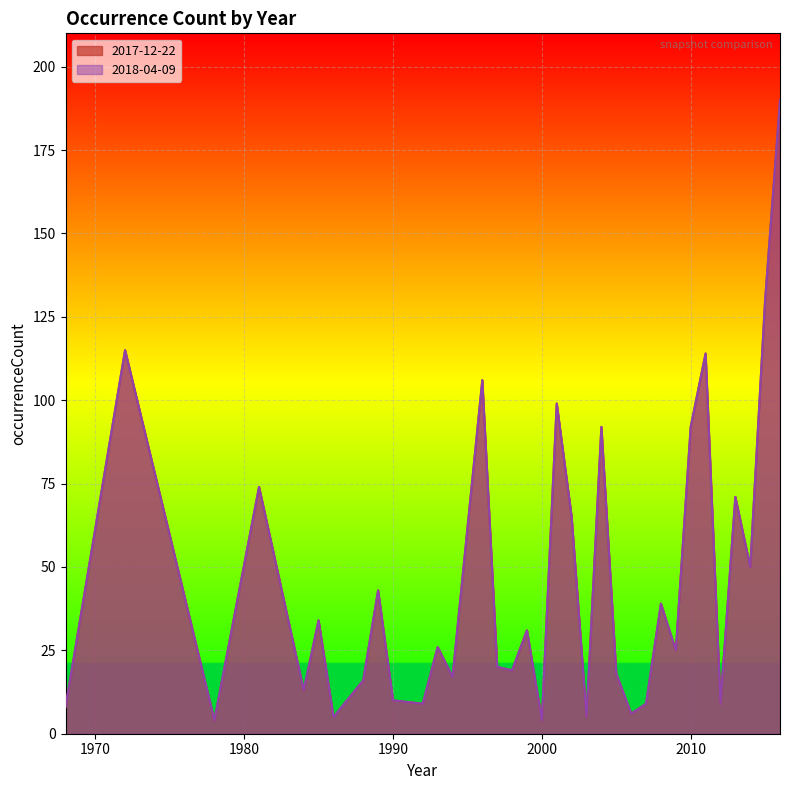

At how many categories does at least one series exceed 15?

23